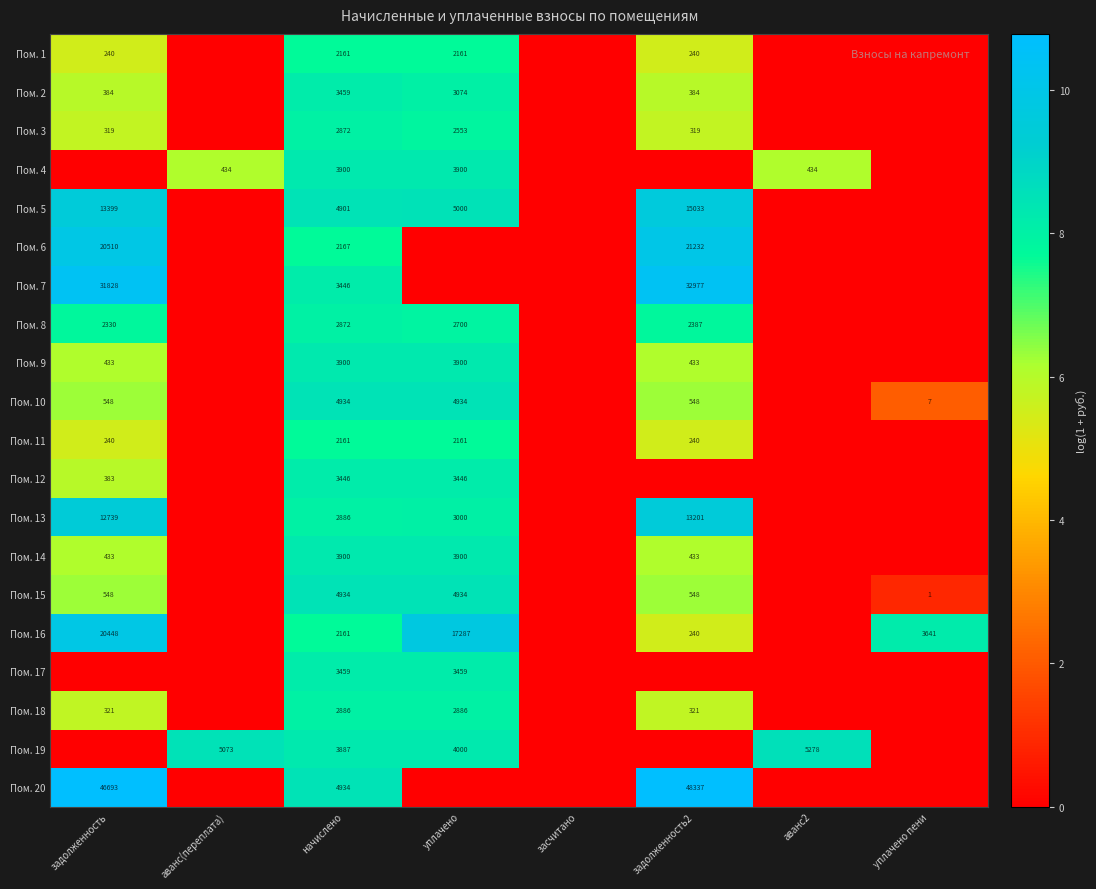

The Пом. 11 series shows 2161 at начислено. True or false?

True